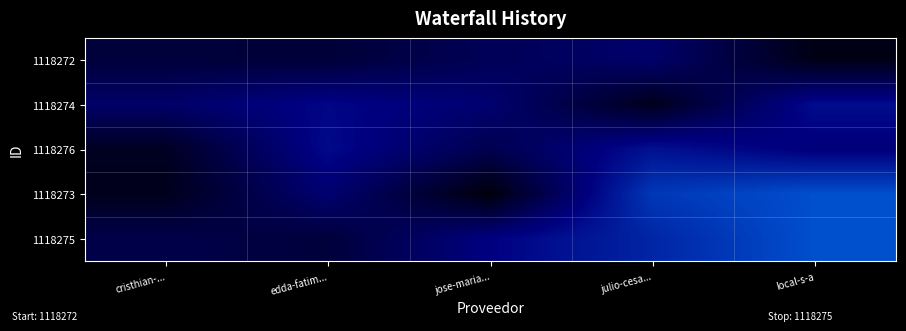

What is the spread (max minus min) of values at jose-maria...?

0.2